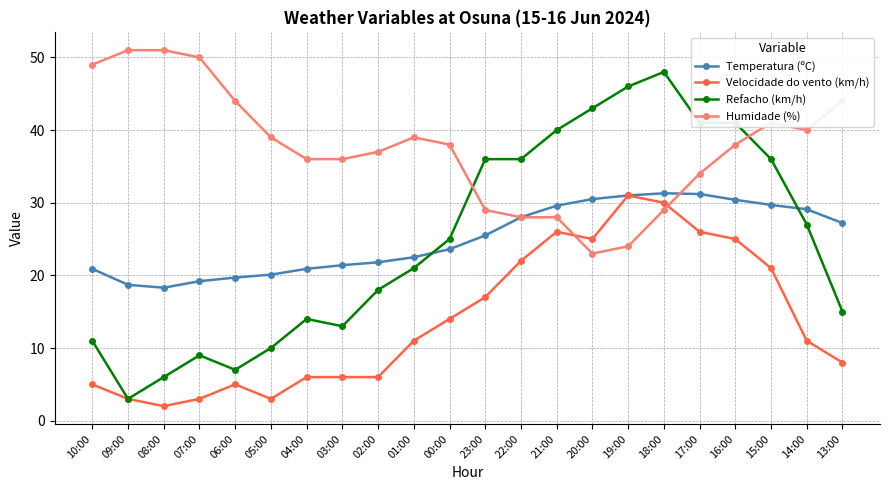

How many values in the Refacho (km/h) series are below 25?

11